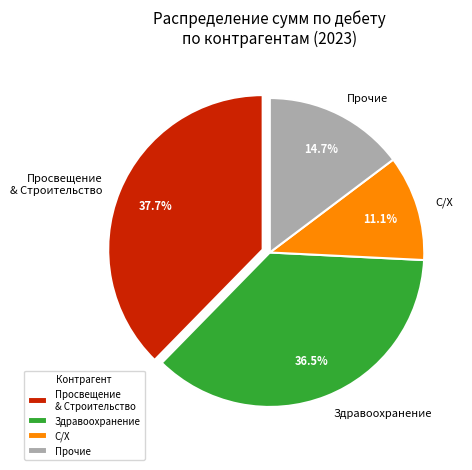

What percentage do Прочие and С/Х together represent?

25.8%